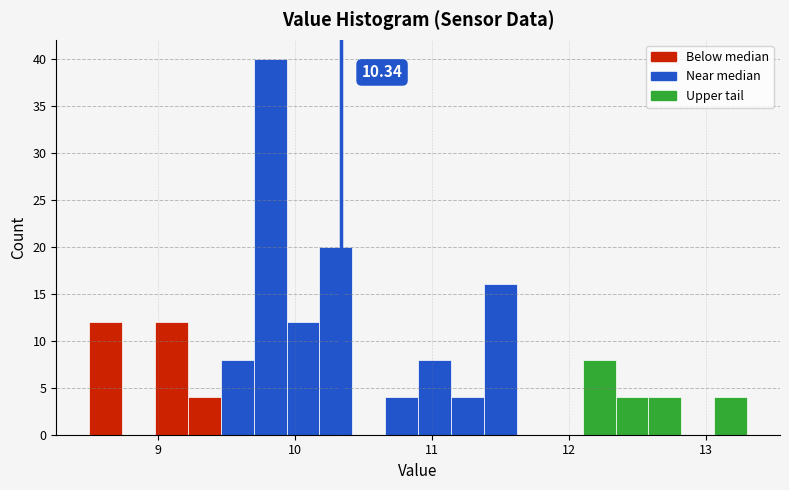

Read against the x-axis, roughly where is the centre of the tallest bar?

9.8